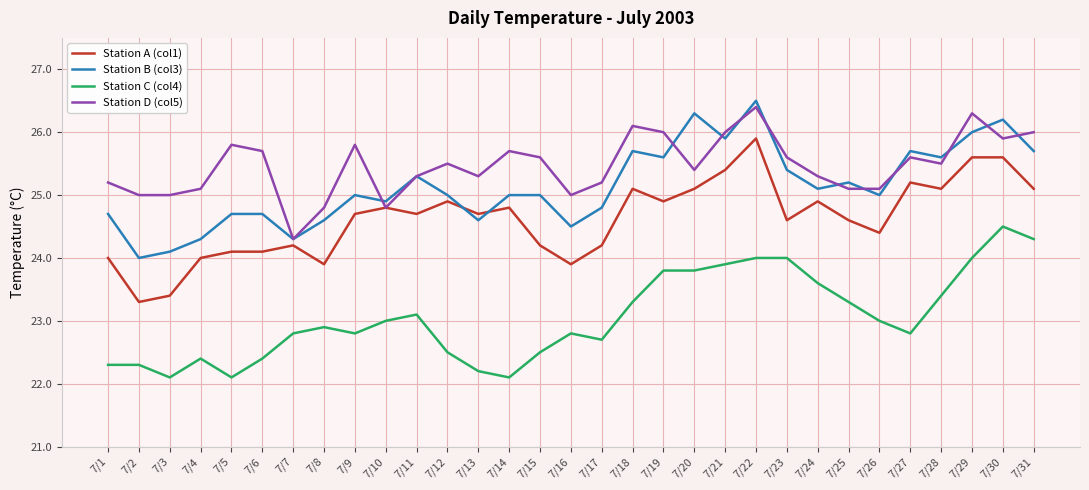

Does the chart have visible grid lines?

Yes